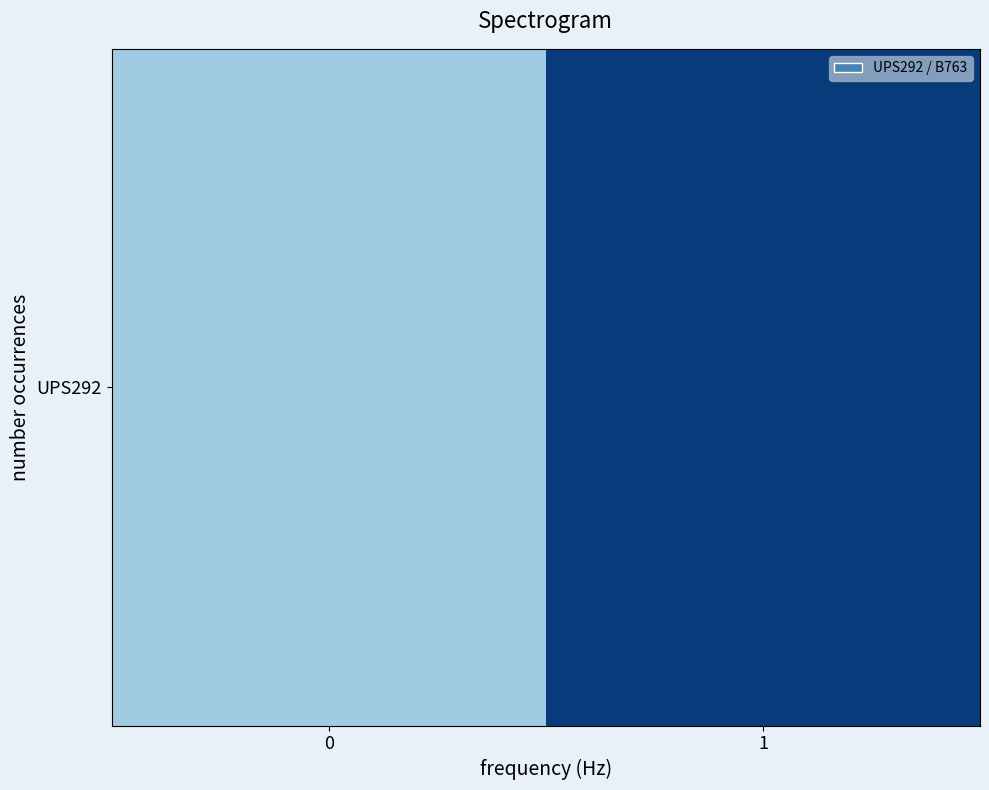

Which category has the highest value across all series?

1